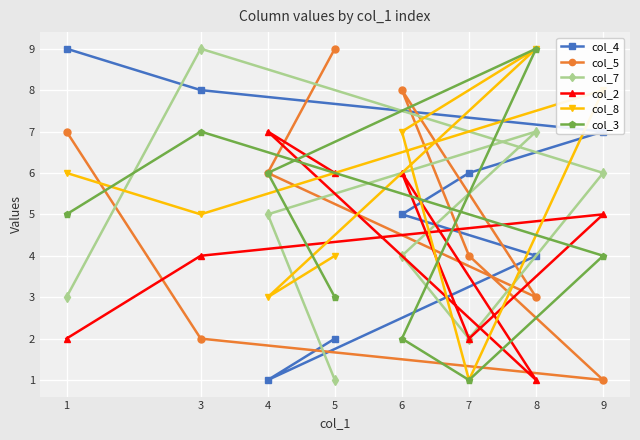

How many interior local valleys does the col_2 series have?

2